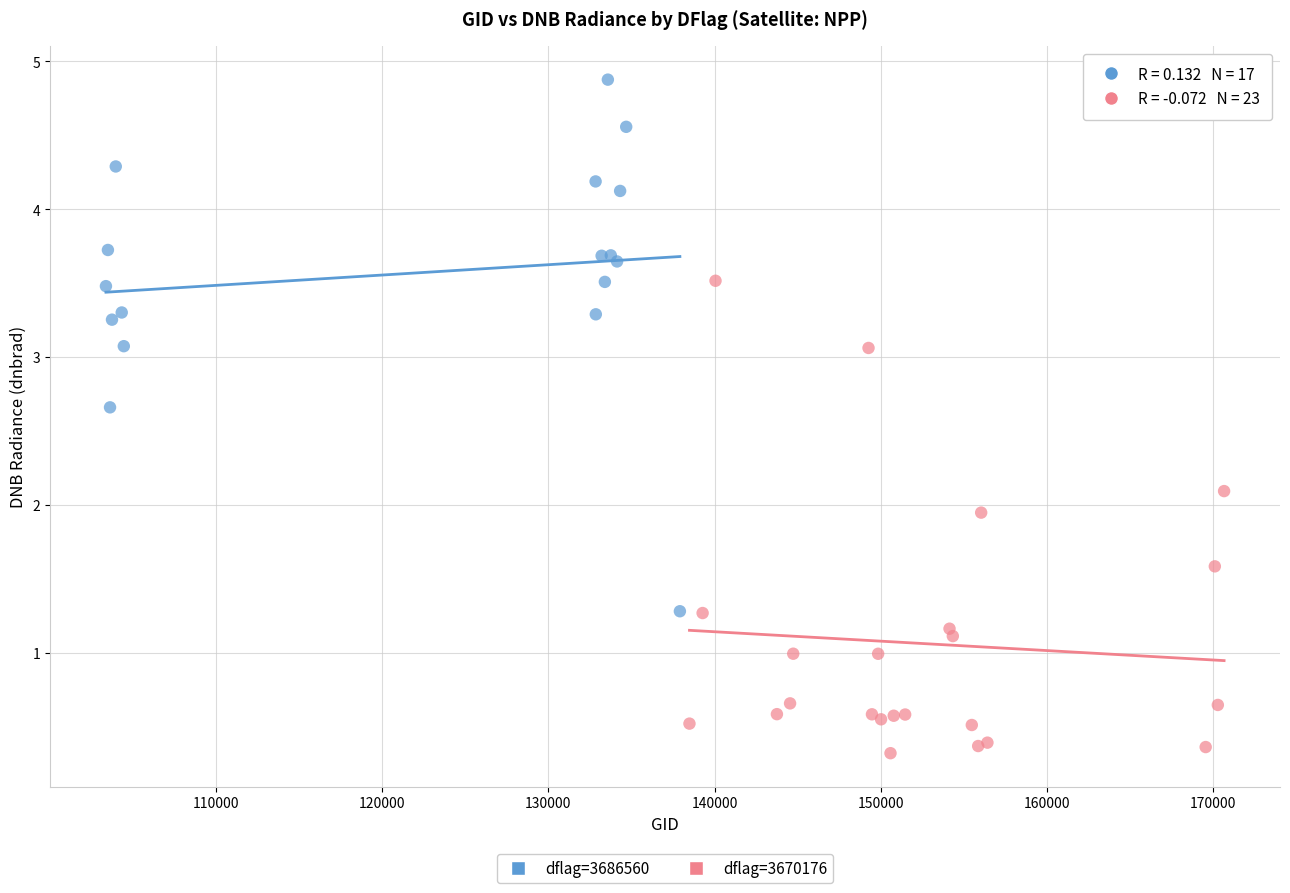

Which series reaches the maximum Y coordinate?

dflag=3686560